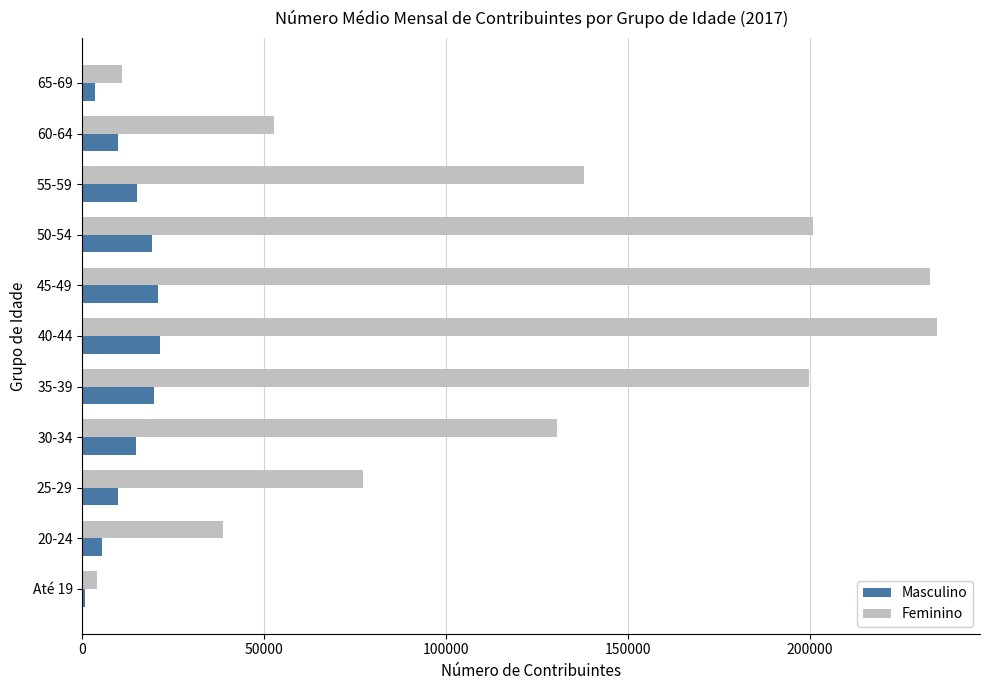

What is the sum of all Feminino values?

1320033